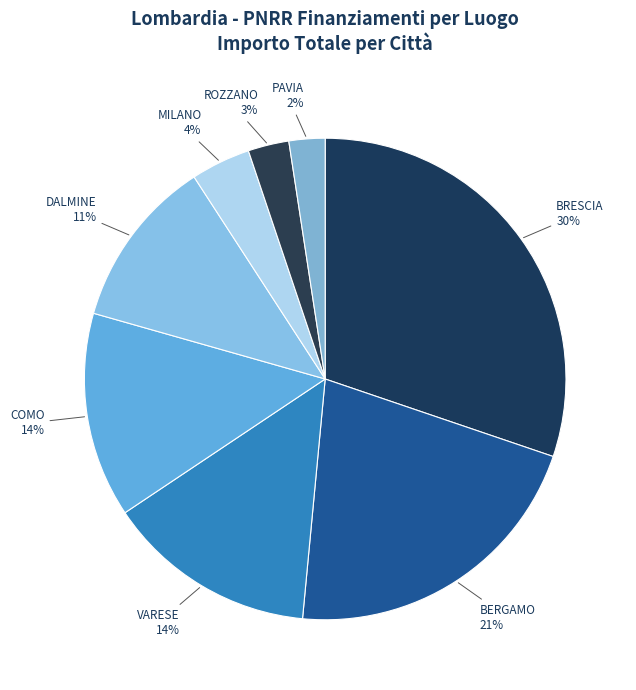

How many slices are in this pie chart?

8